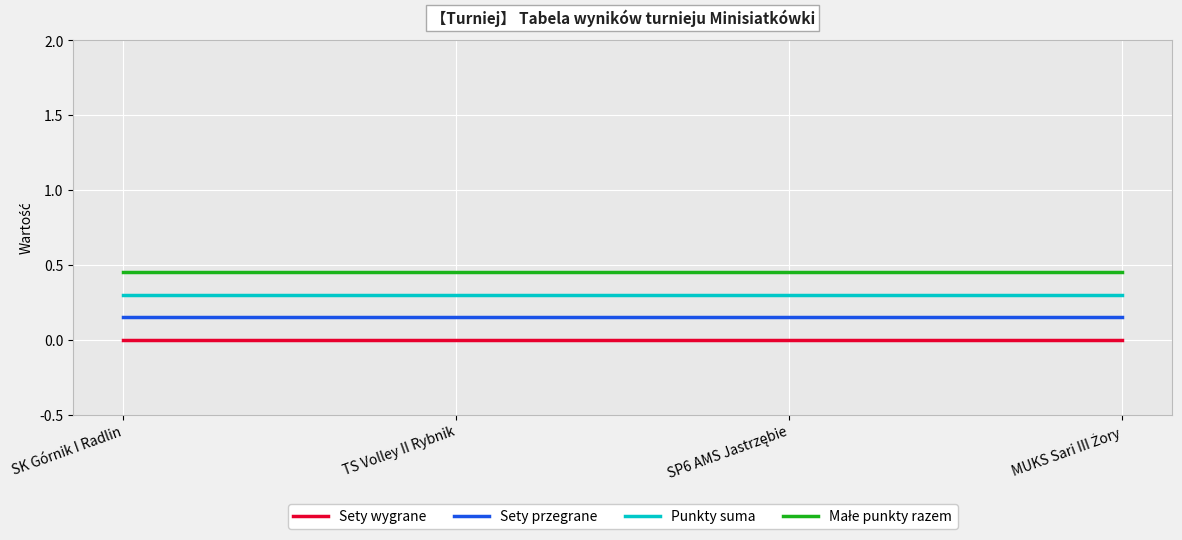

What position from the left is SK Górnik I Radlin?

1